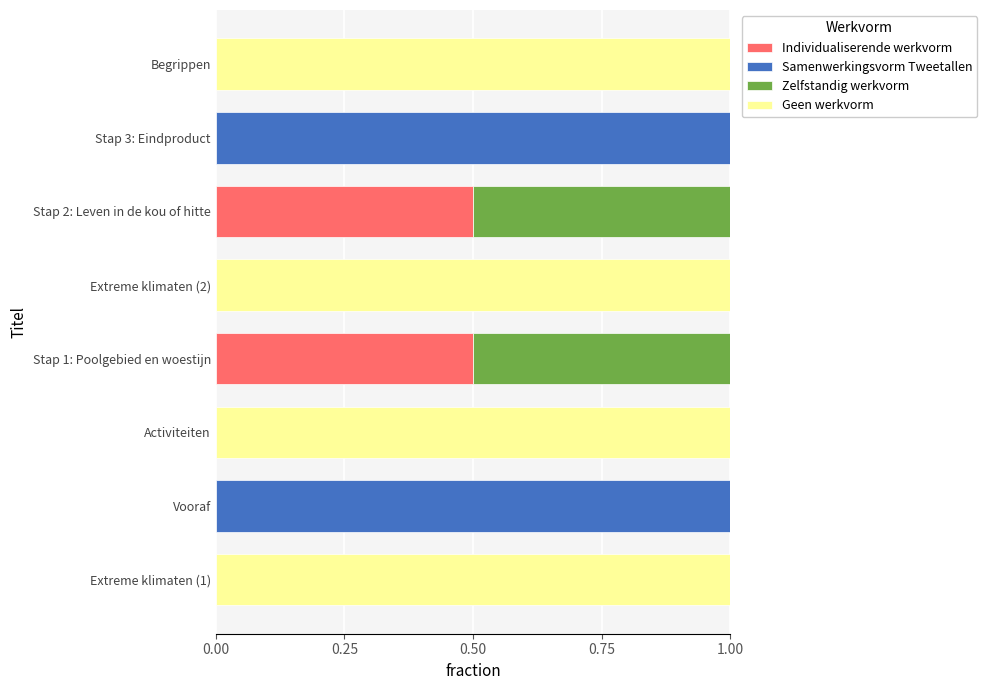

What is the total value across all series at Stap 1: Poolgebied en woestijn?

1.0